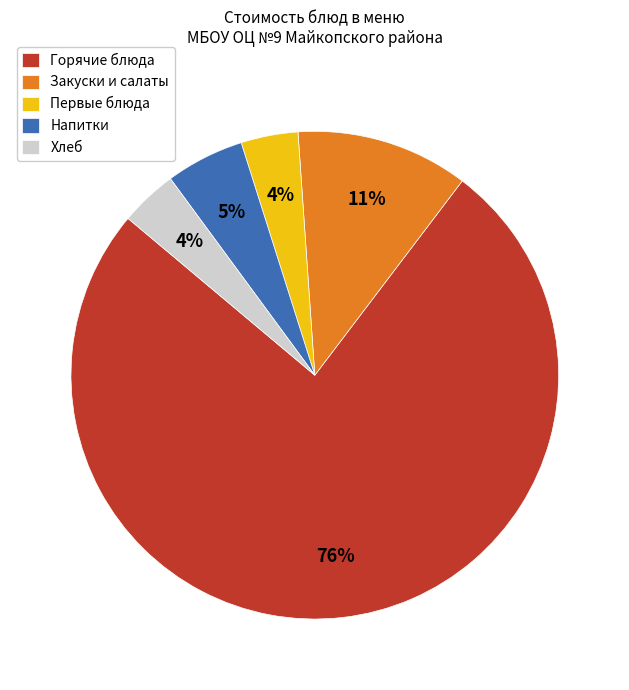

Count the number of slices in the pie.

5